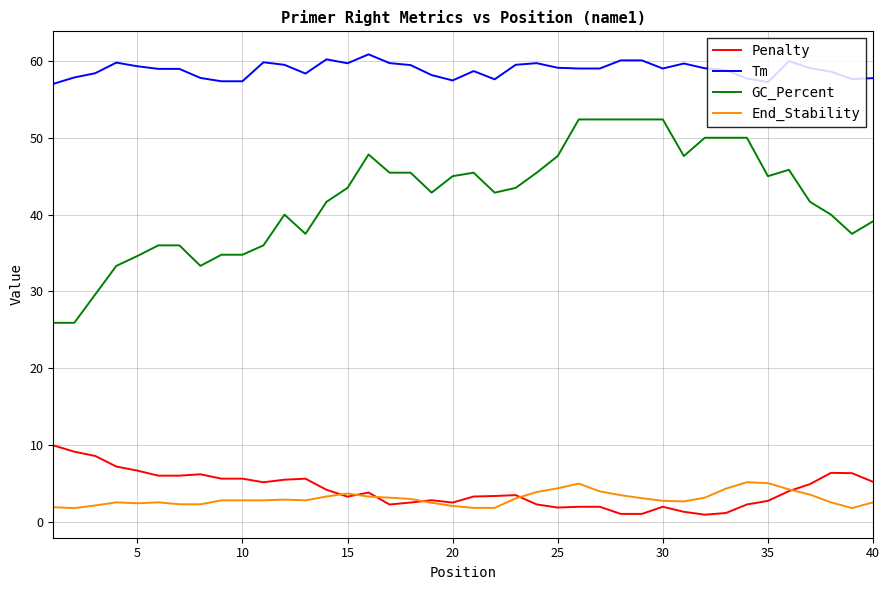

Rank the series by their maximum value, from lowest to highest.

End_Stability, Penalty, GC_Percent, Tm